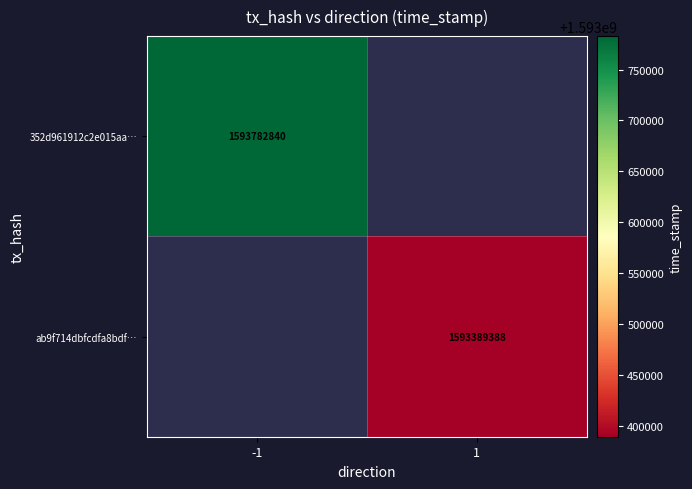

Is the value of 352d961912c2e015aa… at -1 greater than the value of ab9f714dbfcdfa8bdf… at 1?

Yes